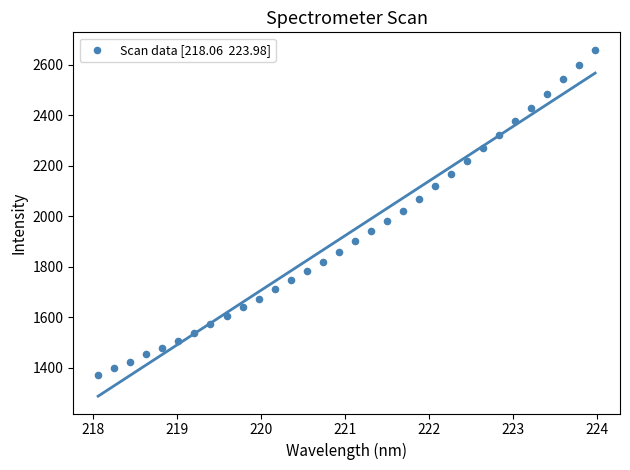

What is the range of X values (max minus min)?

5.9